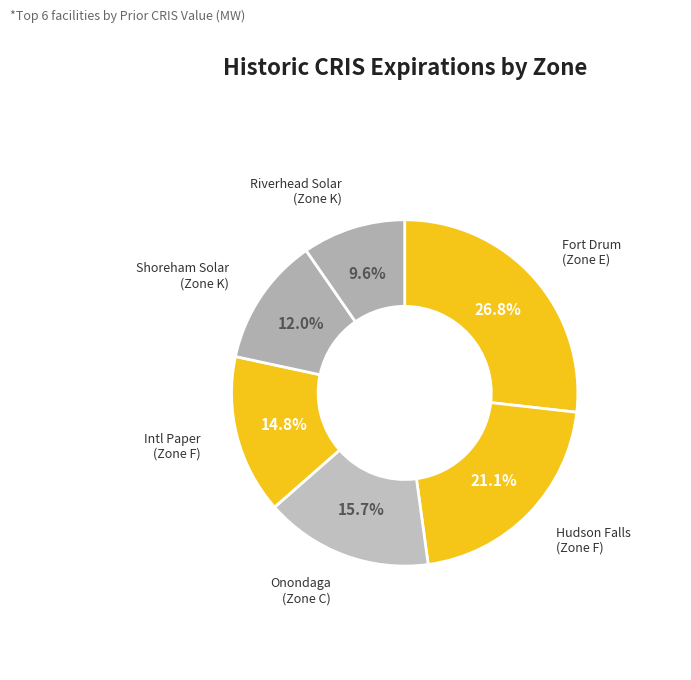

Count the number of slices in the pie.

6